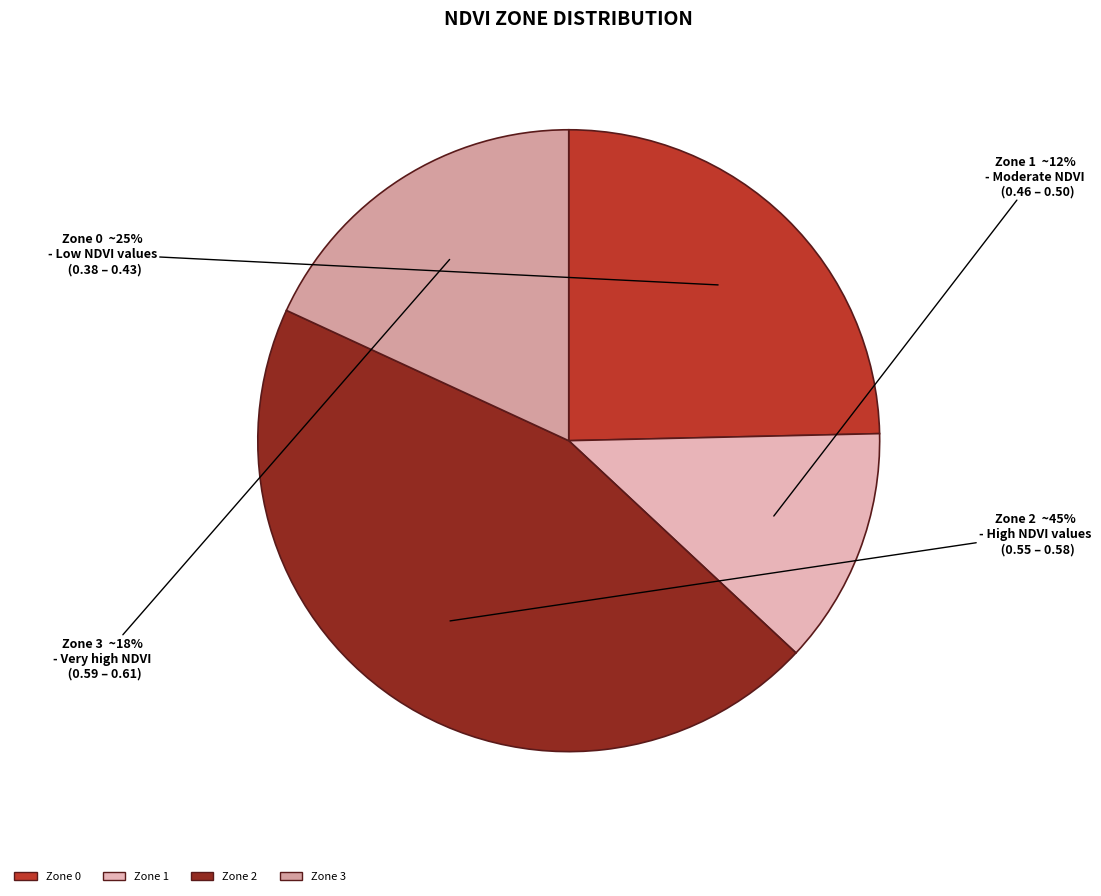

The Zone 1 slice represents 22% of the pie. True or false?

False